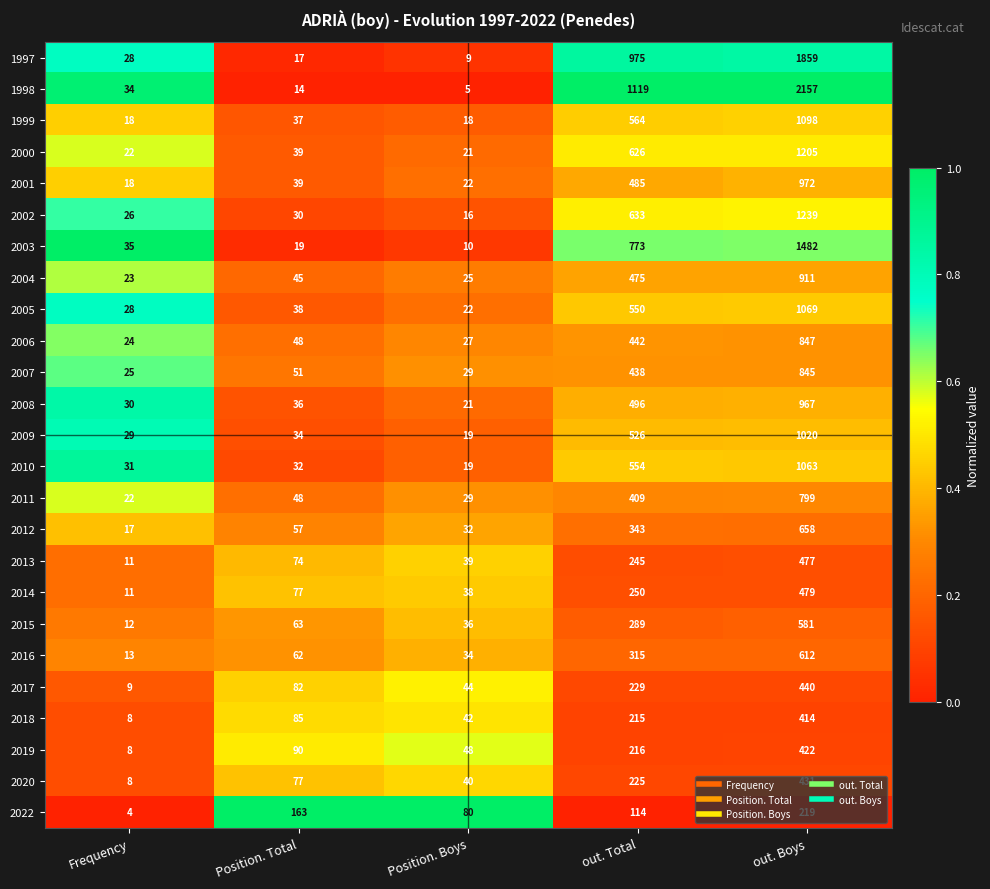

Which category has the lowest value in the 2022 series?

Frequency